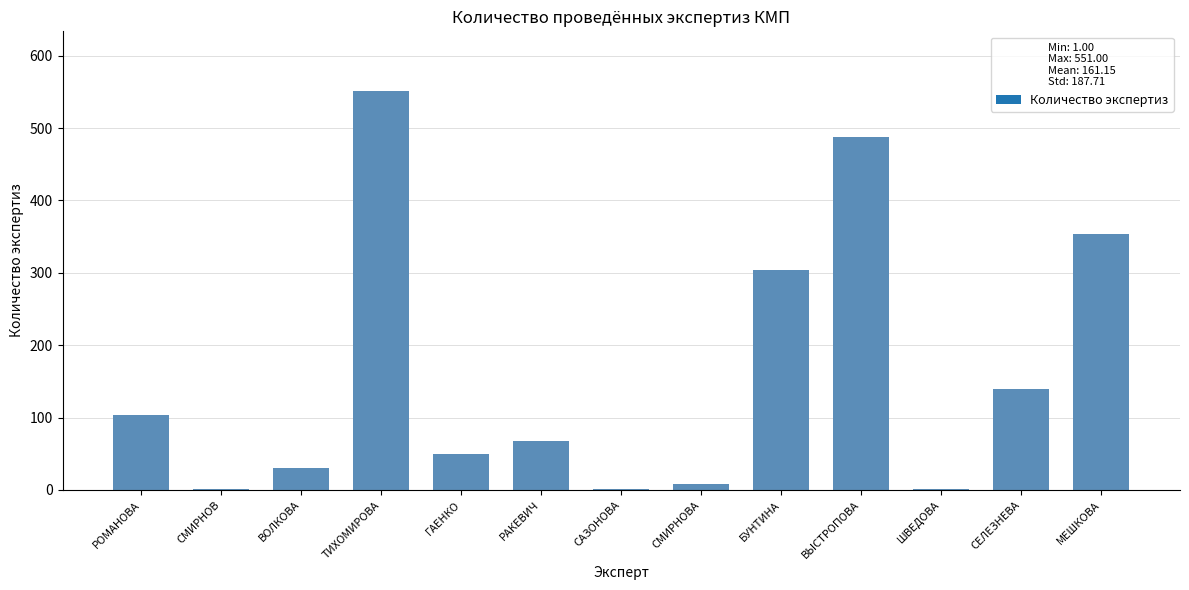

Reading left to right, transcribe all the data shown in this chart.

РОМАНОВА=103	СМИРНОВ=1	ВОЛКОВА=30	ТИХОМИРОВА=551	ГАЕНКО=50	РАКЕВИЧ=67	САЗОНОВА=1	СМИРНОВА=8	БУНТИНА=304	ВЫСТРОПОВА=487	ШВЕДОВА=1	СЕЛЕЗНЕВА=139	МЕШКОВА=353